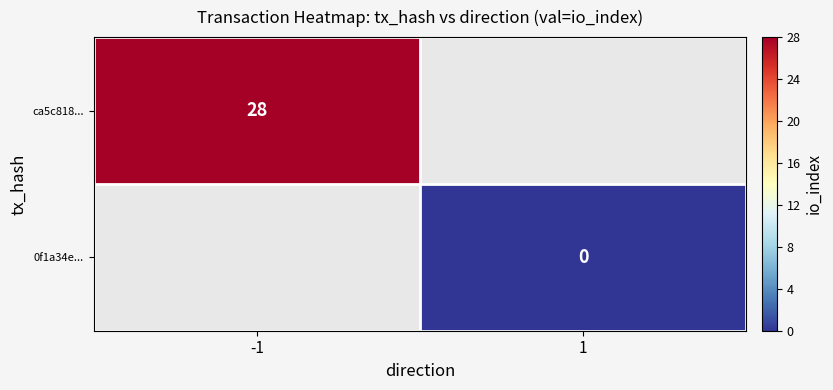

Which label corresponds to the largest value in the chart?

-1